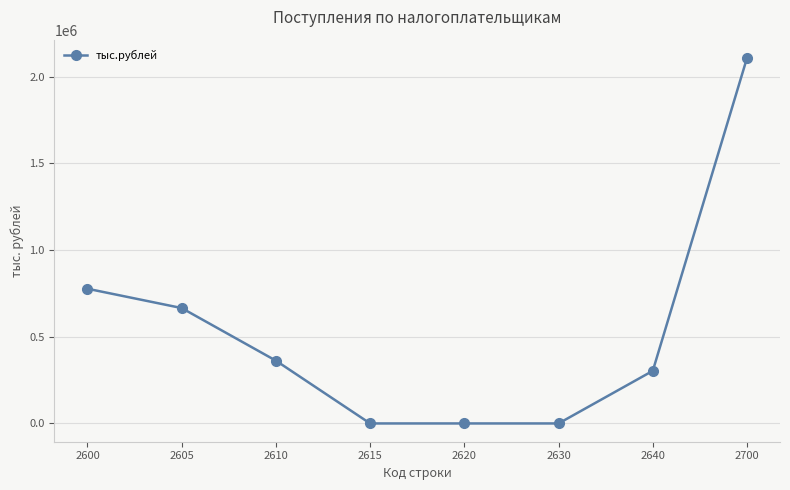

At which category does the chart reach its peak across all series?

2700